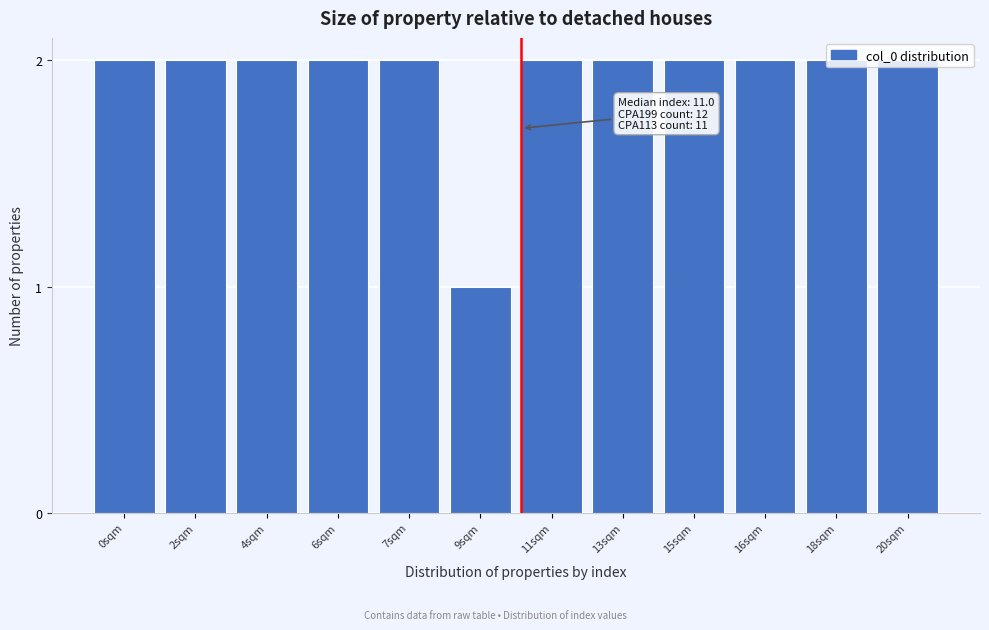

What is the sum of all values?

23